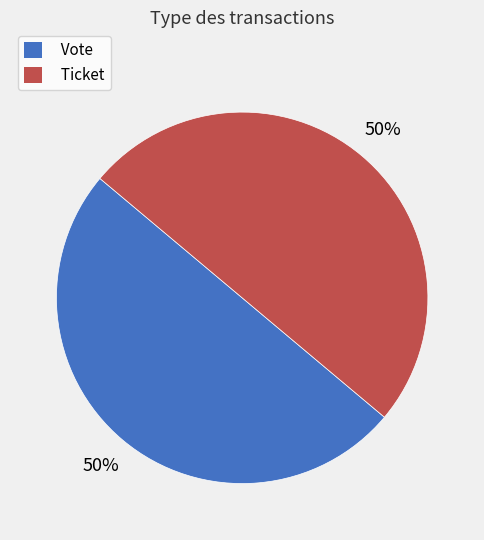

To the nearest percent, what is the combined percentage of Vote and Ticket?

100%